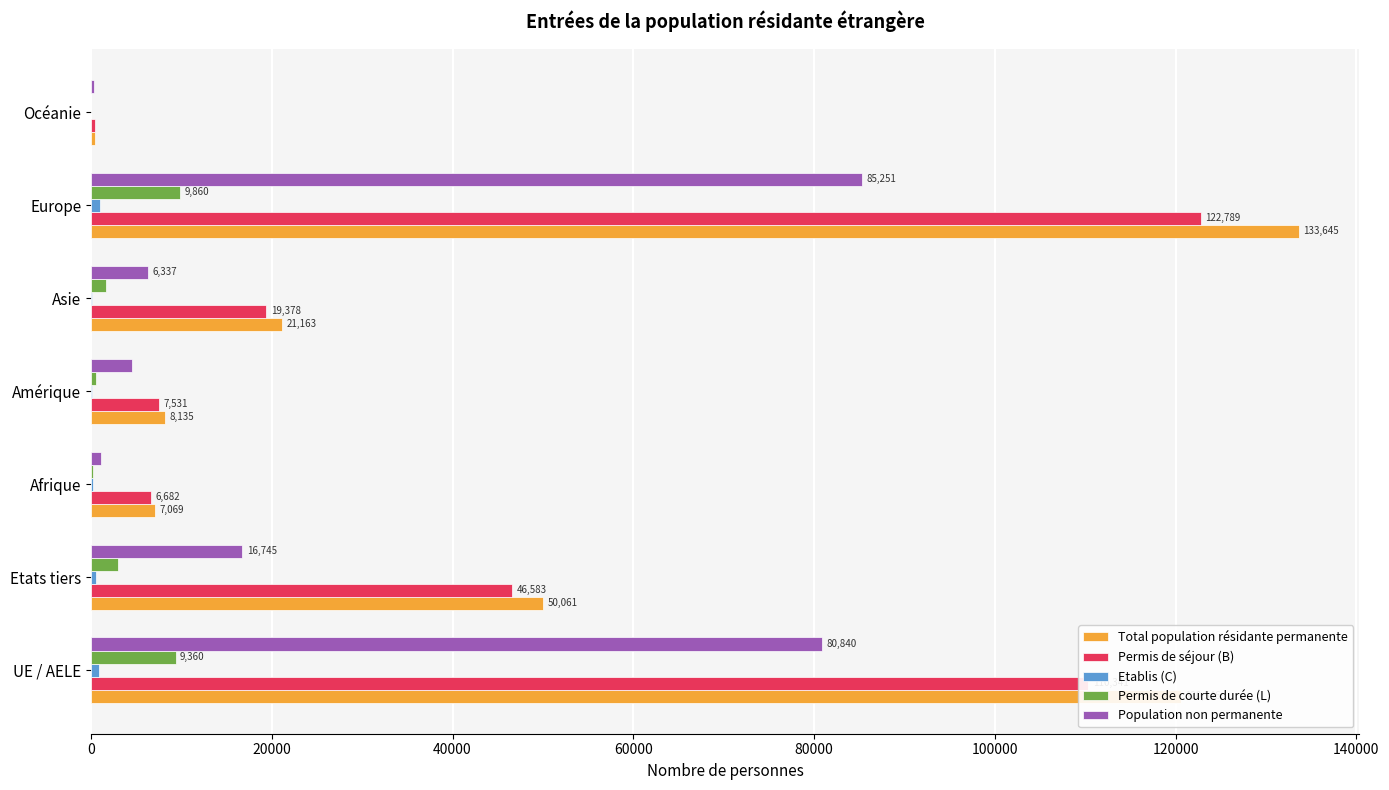

Which label corresponds to the largest value in the chart?

Europe